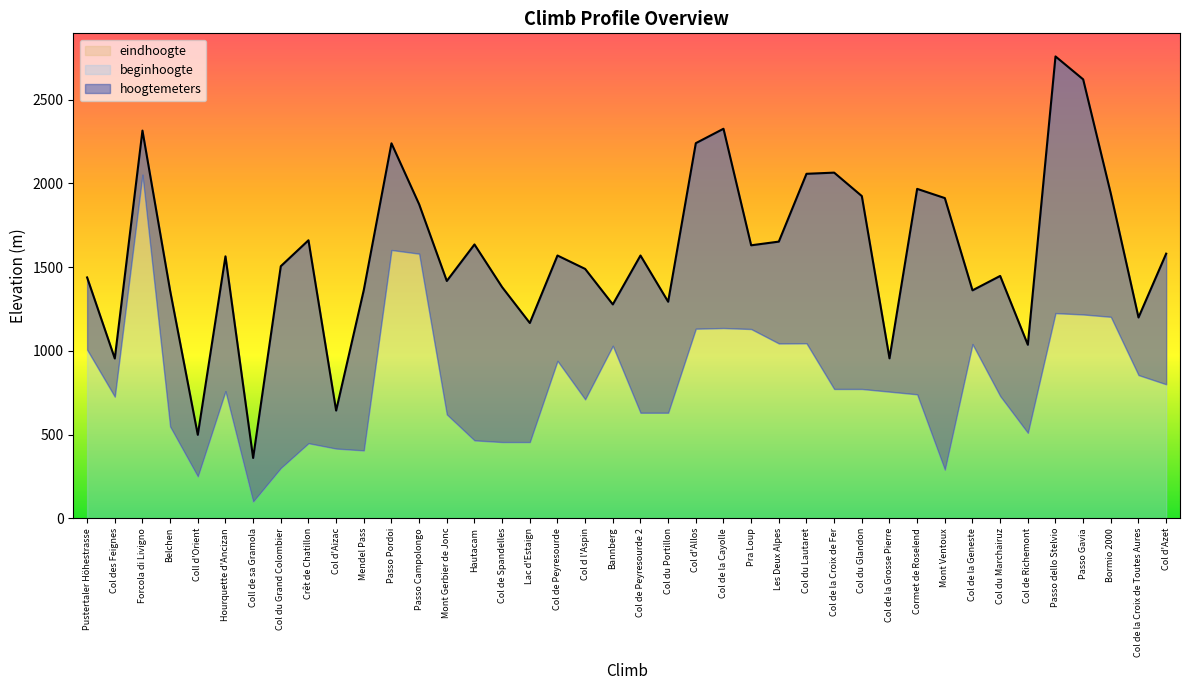

How many data points in beginhoogte are less than 759?

20